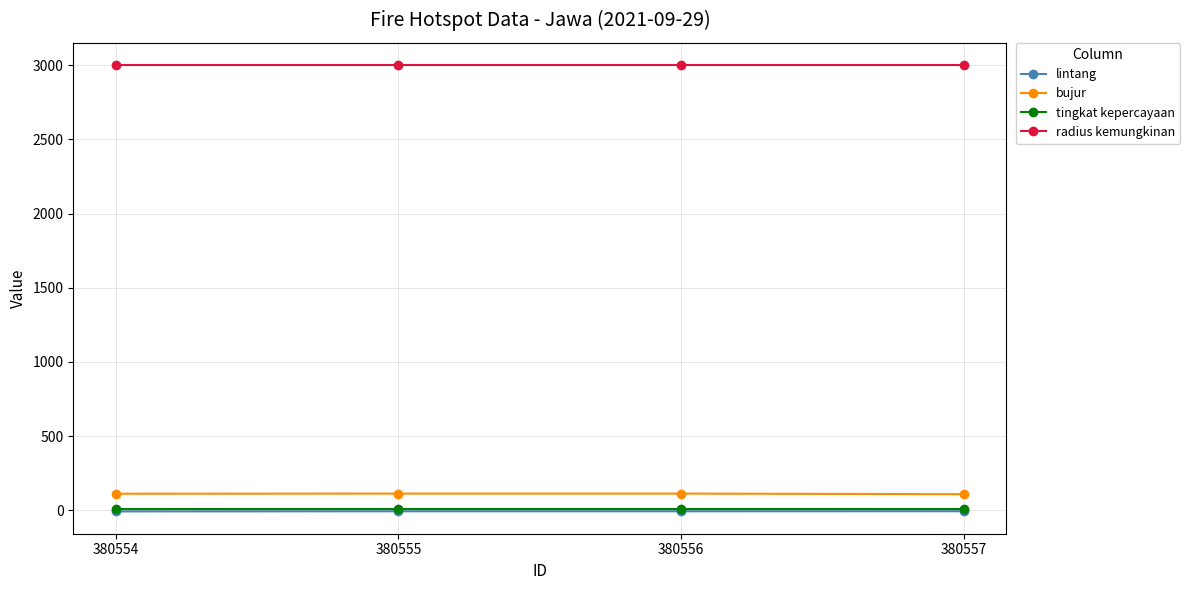

At how many categories does at least one series exceed 257?

4